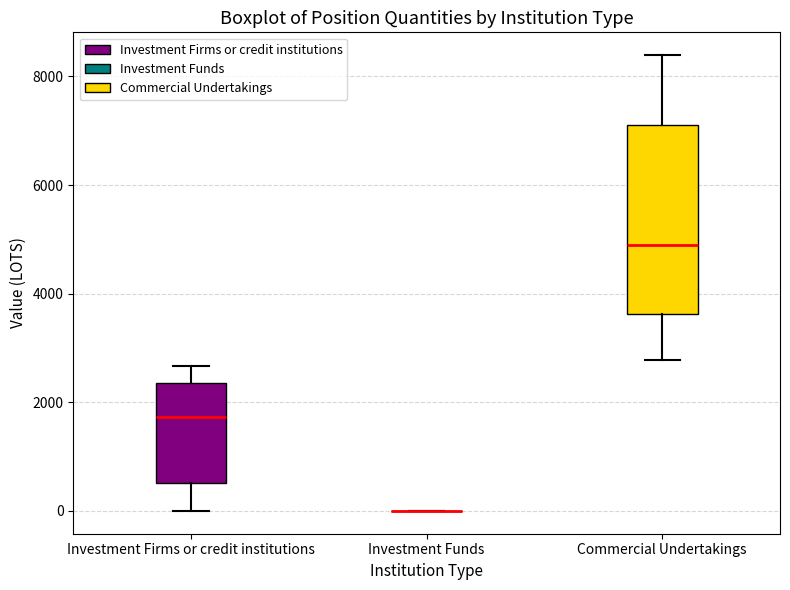

Where does the lower whisker of the box for Investment Firms or credit institutions end on the y-axis? The values are not printed on the chart, so give them approximately, as read against the axis.

0